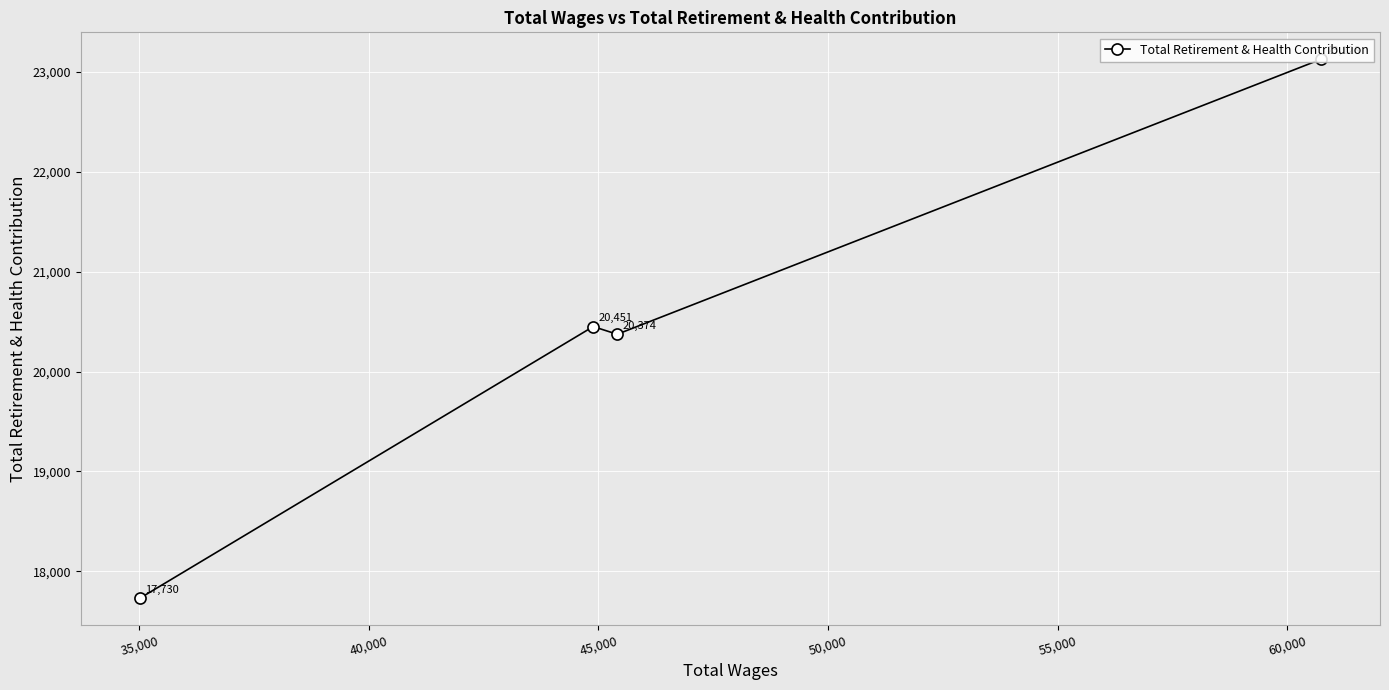

What is the value of the 3rd point from the left?

20374